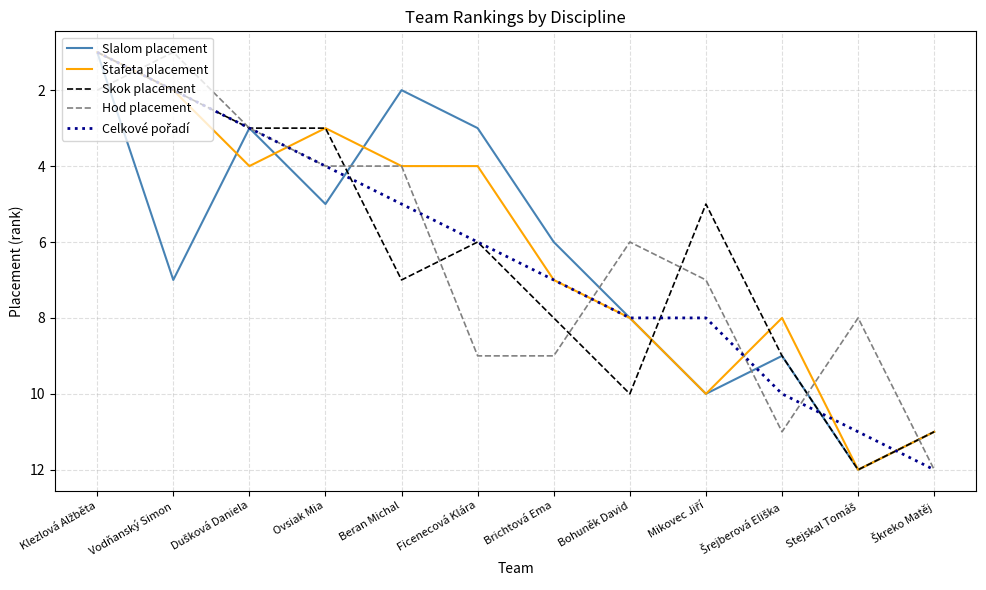

What position from the left is Vodňanský Simon?

2